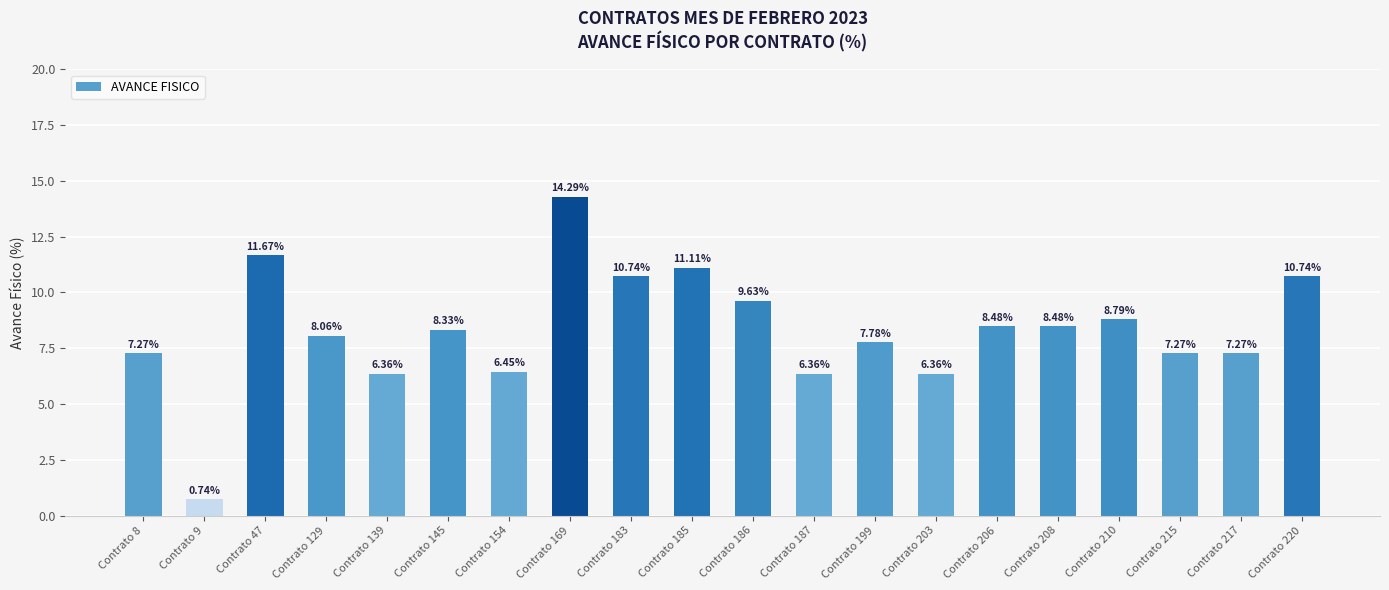

What is the sum of all values?

166.2